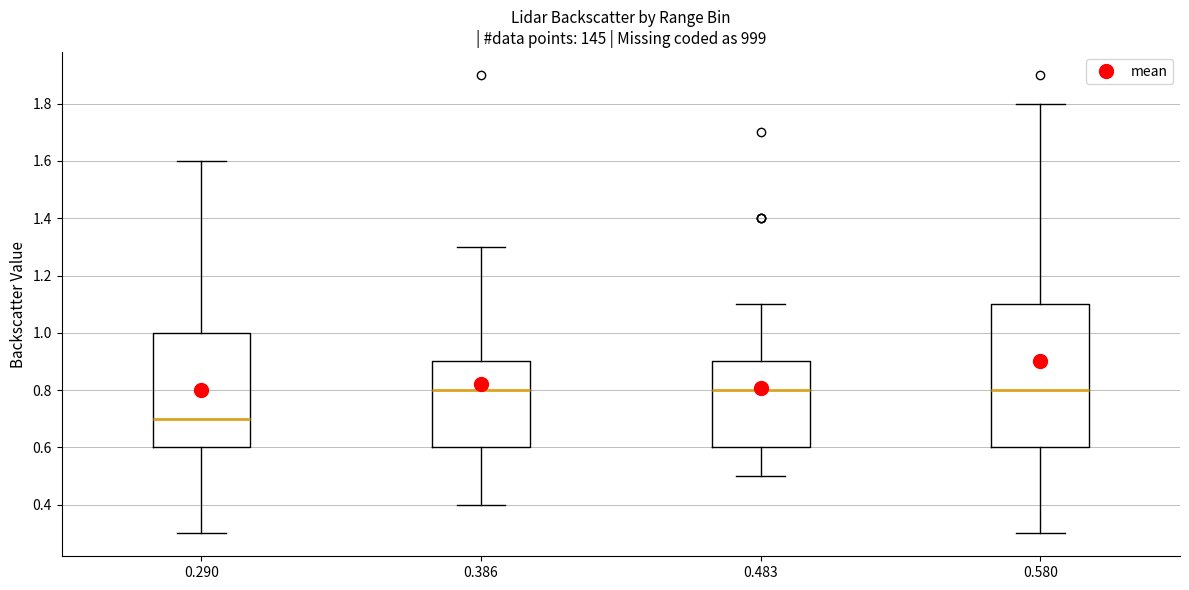

Reading left to right, transcribe this box plot: for each box, give where its median line is, the range the box spans, and where its two whiskers end, as read against the y-axis. The values are not printed on the chart, so give them approximately, as read against the axis.

0.290: median 0.7, box 0.6 to 1.0, whiskers 0.3 to 1.6
0.386: median 0.8, box 0.6 to 0.9, whiskers 0.4 to 1.3
0.483: median 0.8, box 0.6 to 0.9, whiskers 0.5 to 1.1
0.580: median 0.8, box 0.6 to 1.1, whiskers 0.3 to 1.8